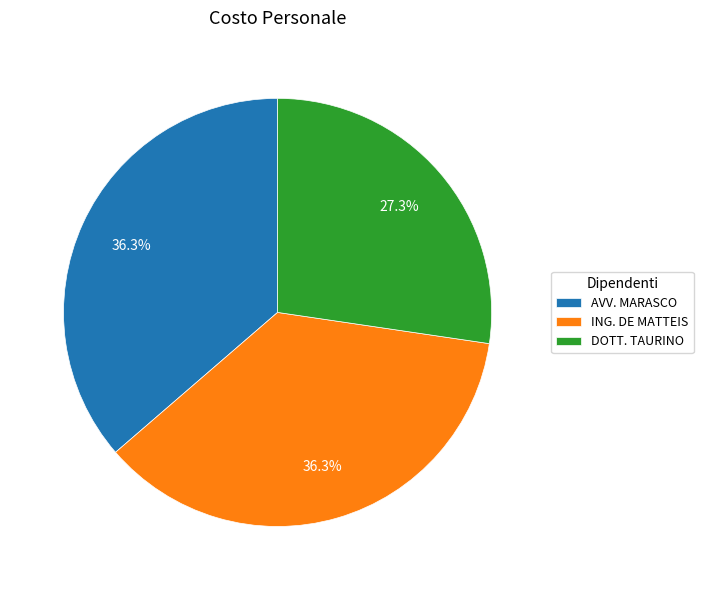

What is the ratio of the value at ING. DE MATTEIS to the value at AVV. MARASCO?

1.0